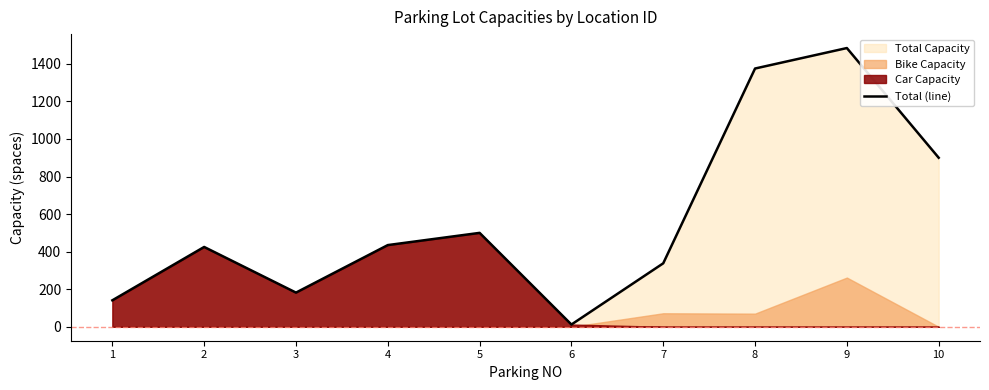

Which category has the highest value across all series?

9